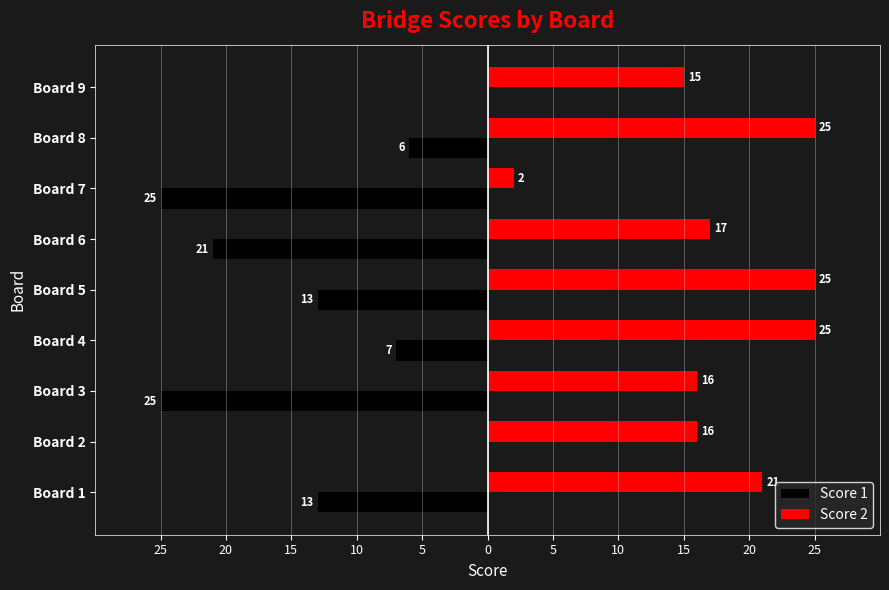

What are all the series names shown in the legend?

Score 1, Score 2